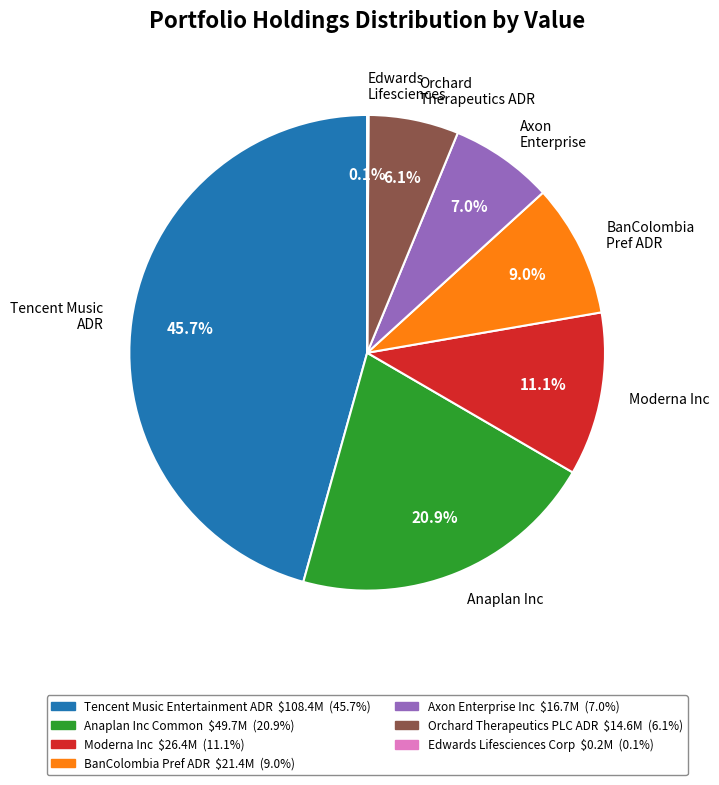

Combined, do Axon Enterprise and Anaplan Inc account for over 50%?

No